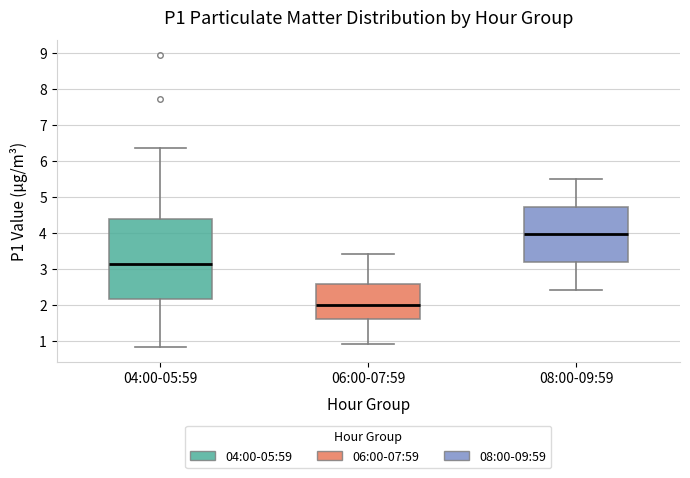

Comparing the boxes themselves (not the whiskers), which one is the tallest?

04:00-05:59